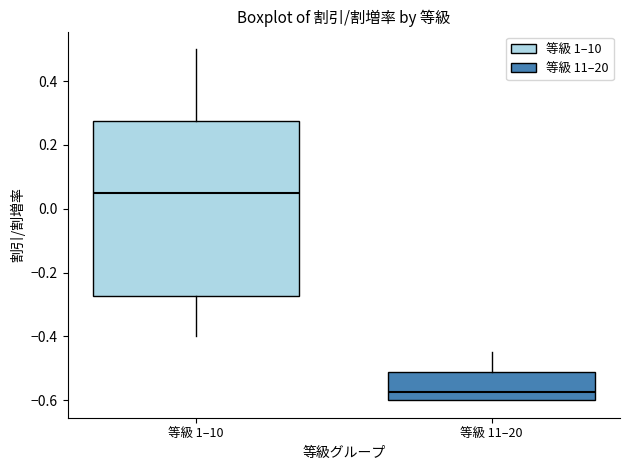

Comparing the boxes themselves (not the whiskers), which one is the tallest?

等級 1–10